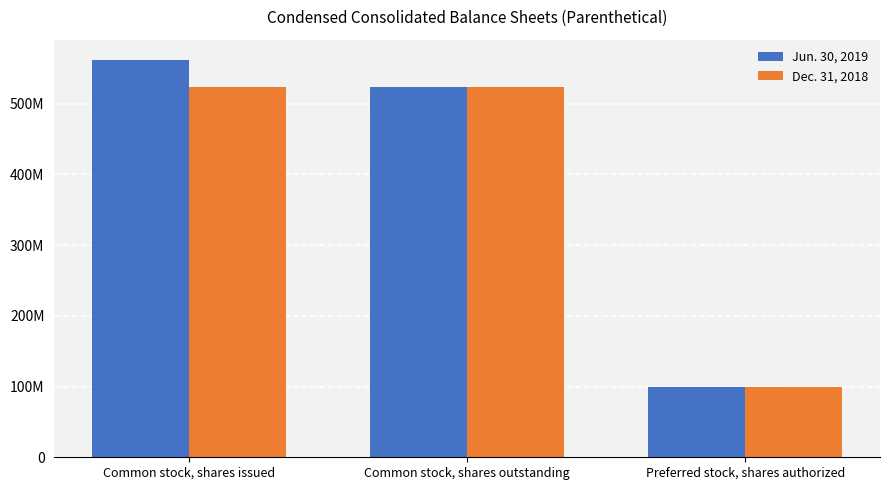

Reading left to right, extract all data points from this chart.

Jun. 30, 2019: Common stock, shares issued=562500000	Common stock, shares outstanding=523200000	Preferred stock, shares authorized=100000000
Dec. 31, 2018: Common stock, shares issued=523200000	Common stock, shares outstanding=523200000	Preferred stock, shares authorized=100000000